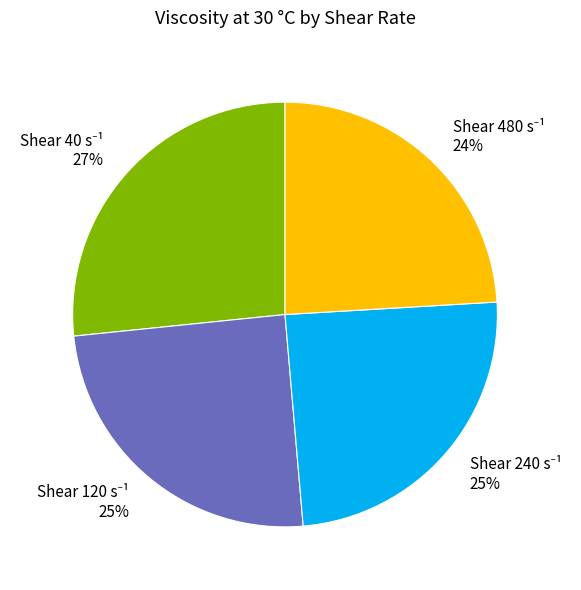

To the nearest percent, what is the difference between the largest and smallest slice percentages?

3%